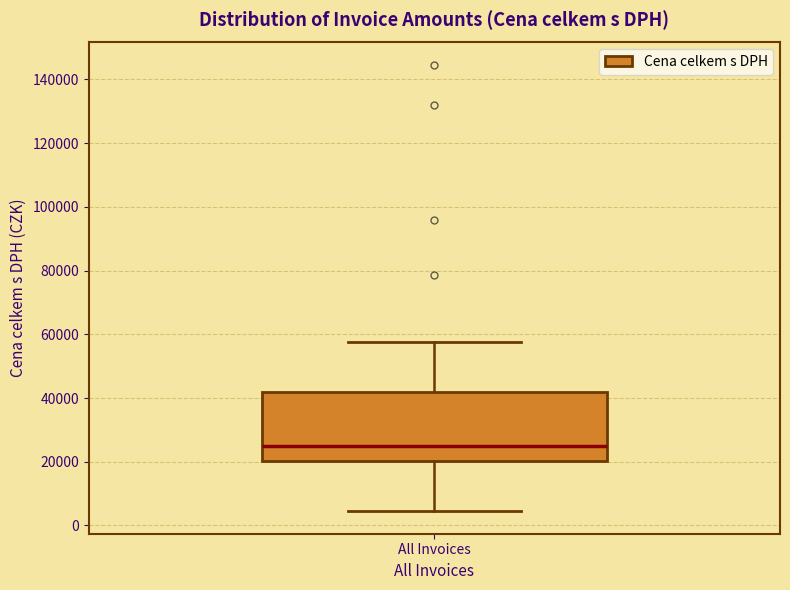

Read this box plot against the y-axis: the position of the median line, the range covered by the box, and the ends of both whiskers. The values are not printed on the chart, so give them approximately, as read against the axis.

median 24000, box 20000 to 42000, whiskers 4000 to 58000